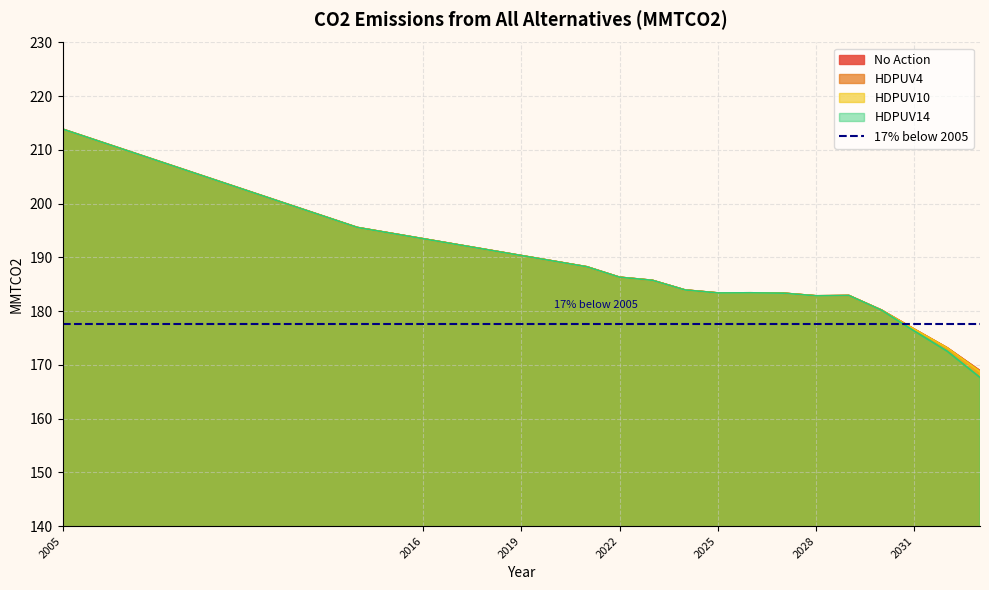

List the labels in order of No Action value, smallest first.

2033, 2032, 2031, 2030, 2028, 2029, 2027, 2025, 2026, 2024, 2023, 2022, 2021, 2020, 2019, 2018, 2017, 2016, 2015, 2014, 2005